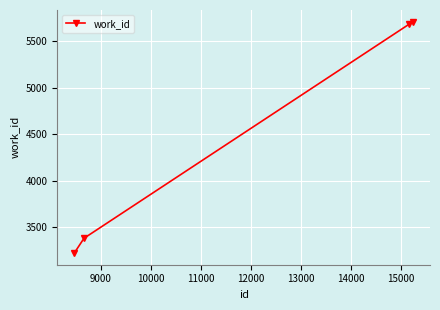

What is the average value?

4499